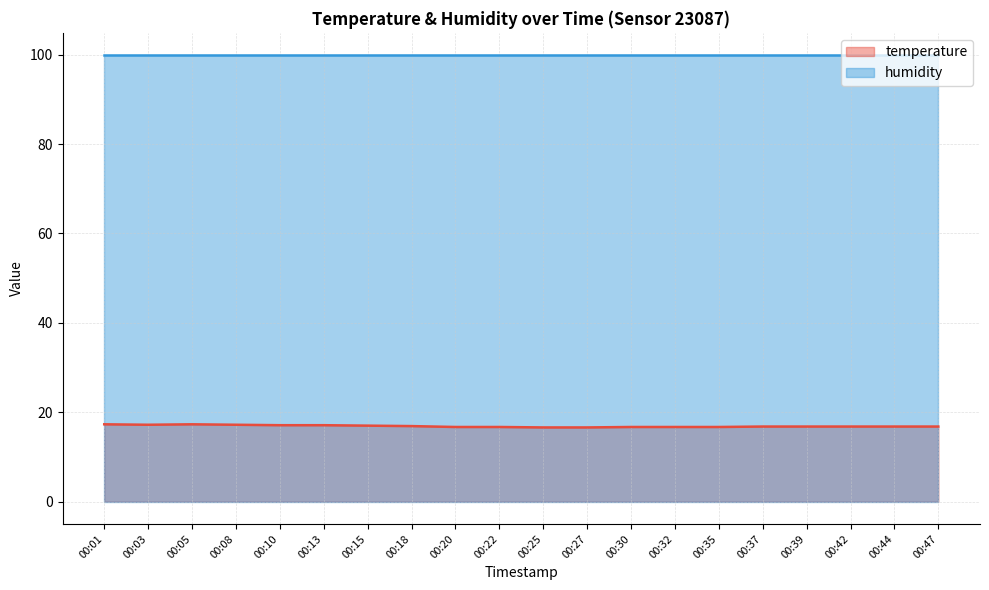

What is the minimum value shown in the chart?

16.6